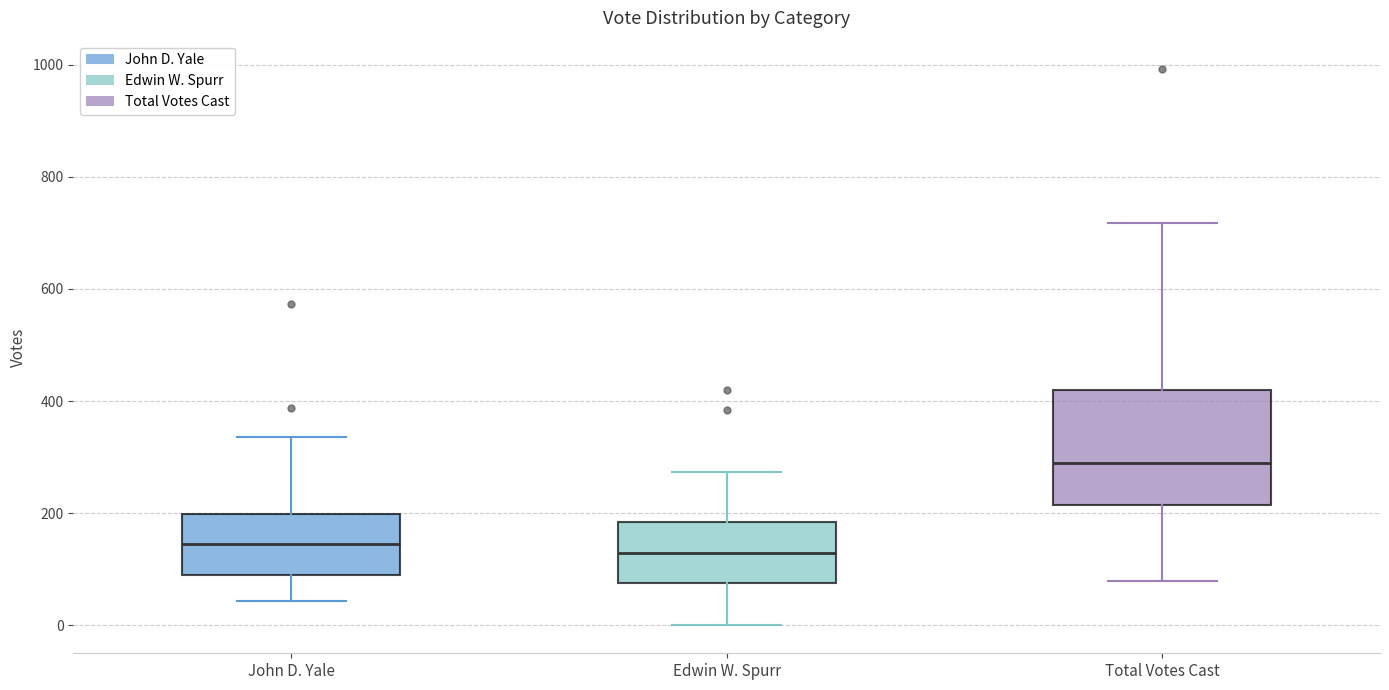

Reading left to right, transcribe this box plot: for each box, give where its median line is, the range the box spans, and where its two whiskers end, as read against the y-axis. The values are not printed on the chart, so give them approximately, as read against the axis.

John D. Yale: median 140, box 80 to 200, whiskers 40 to 340
Edwin W. Spurr: median 120, box 80 to 180, whiskers 0 to 280
Total Votes Cast: median 280, box 220 to 420, whiskers 80 to 720